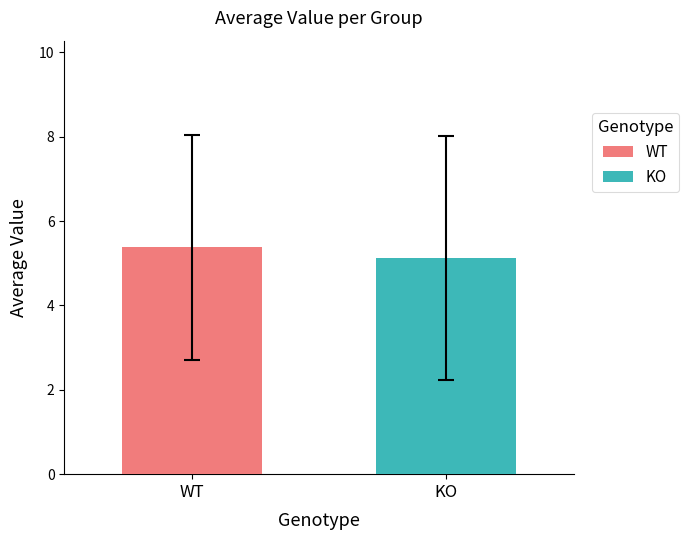

Which series has the largest range (max minus min)?

WT